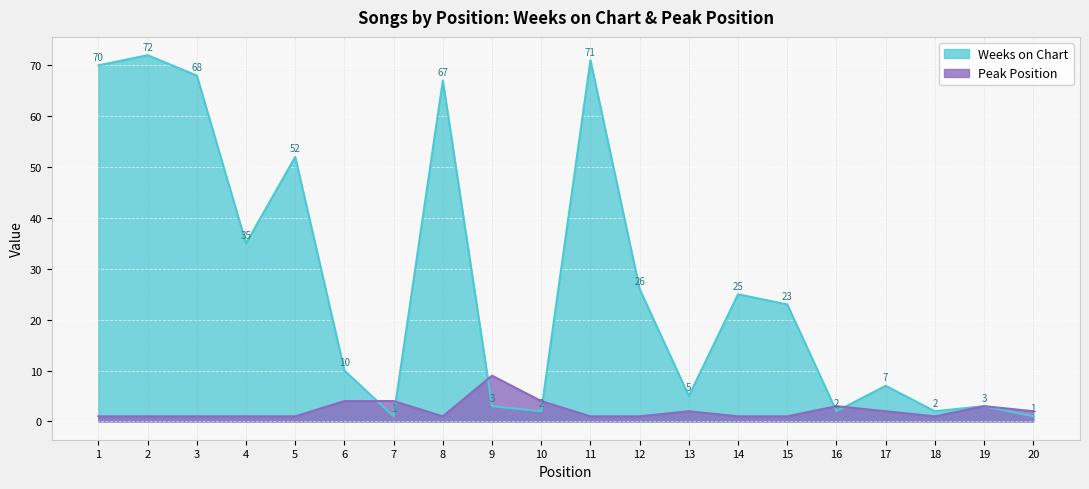

How many intersections are there between Weeks on Chart and Peak Position?

6